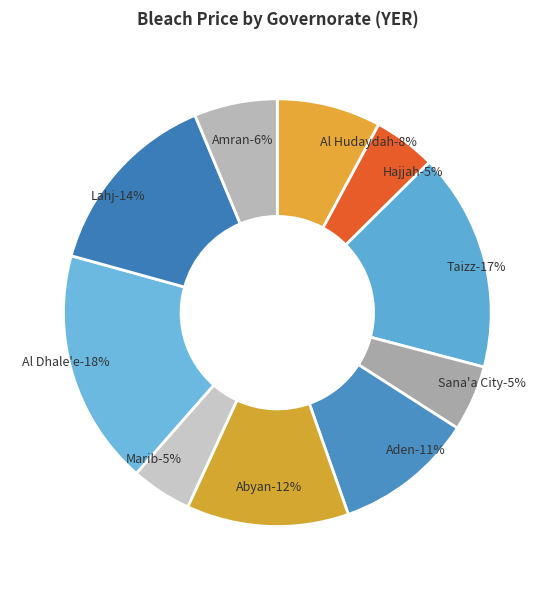

Which slice is the largest?

Al Dhale'e